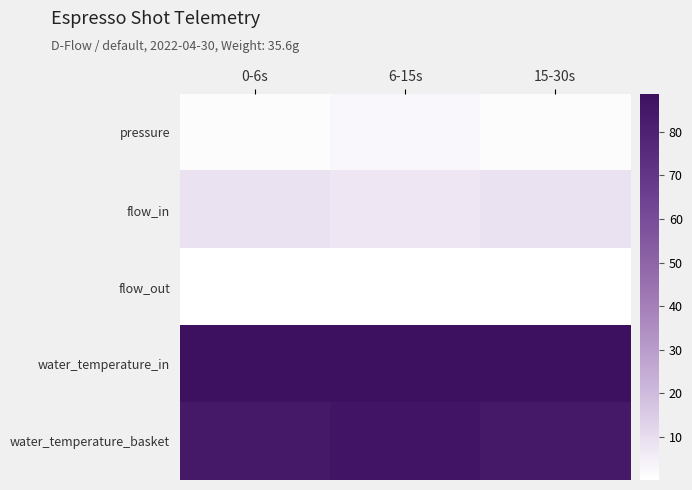

At which category is the sum across all series the highest?

6-15s